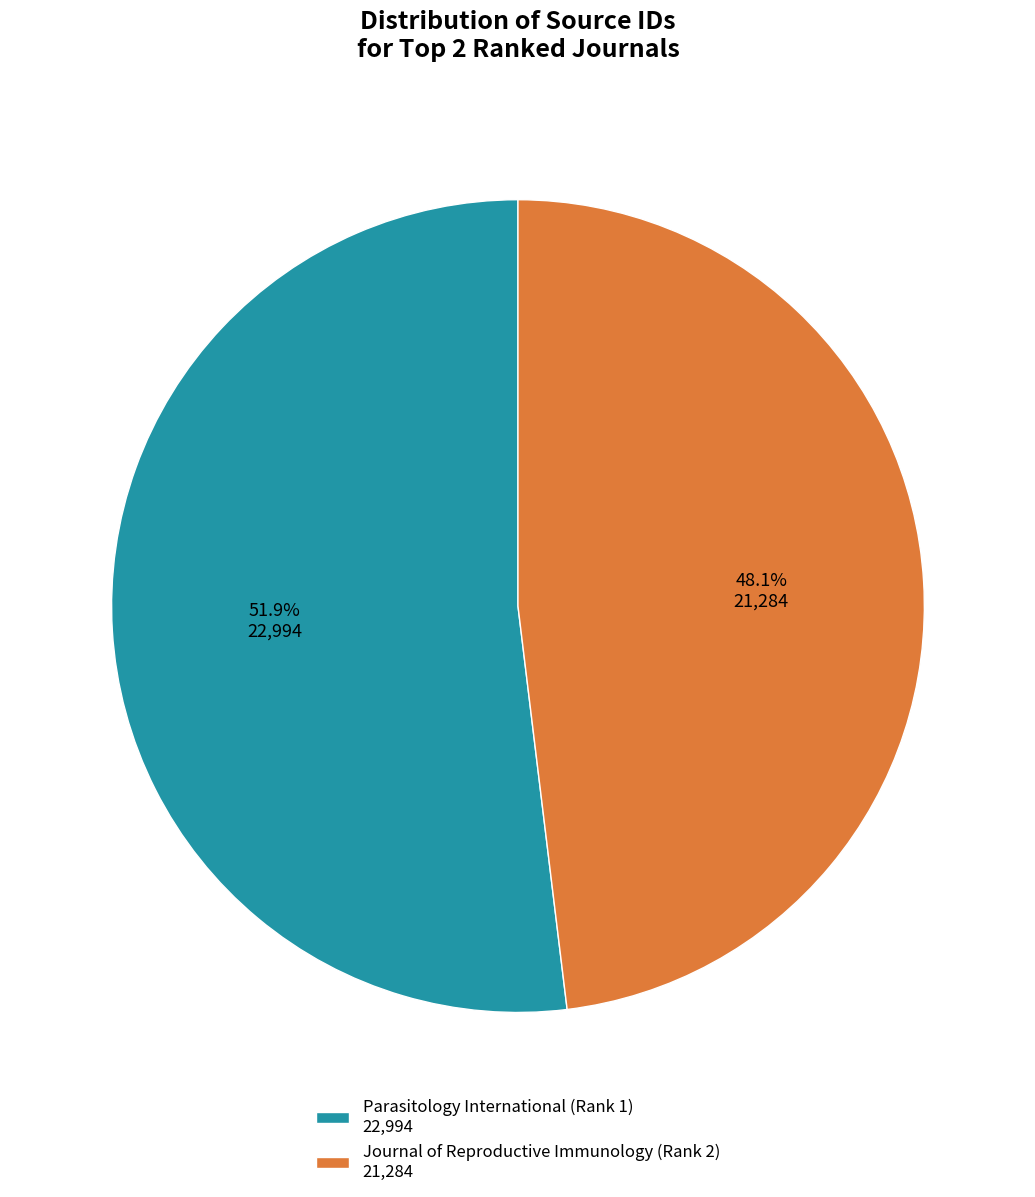

Is there a majority slice in this chart?

Yes